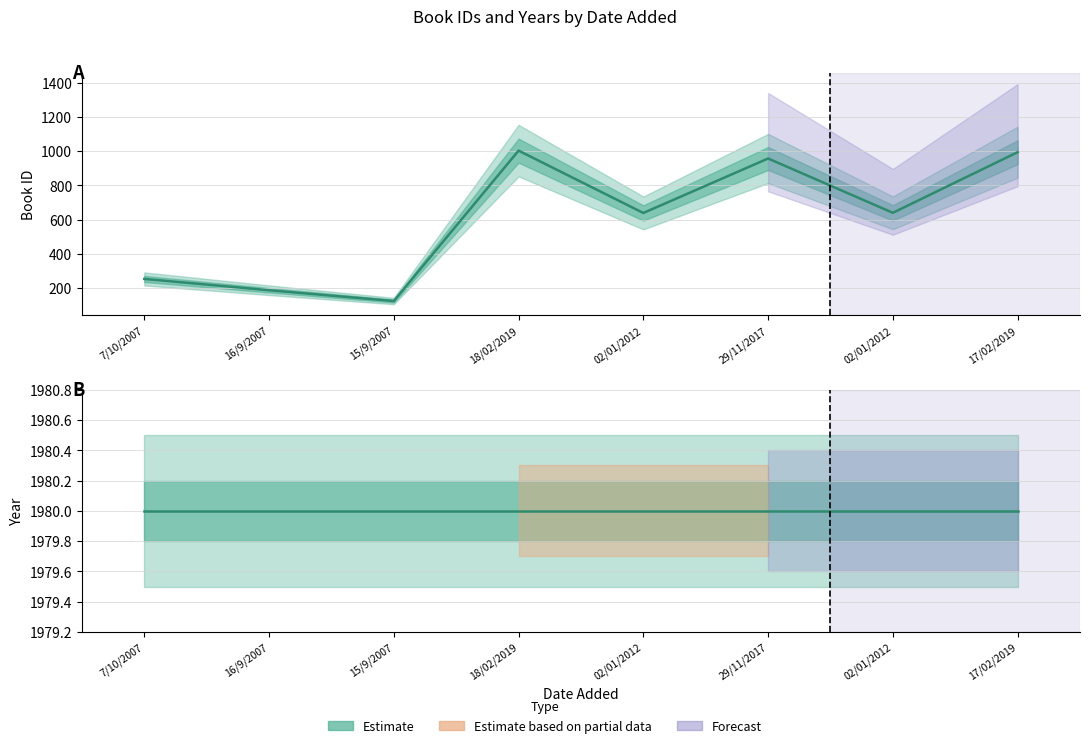

At which label does year (line) reach its peak?

7/10/2007